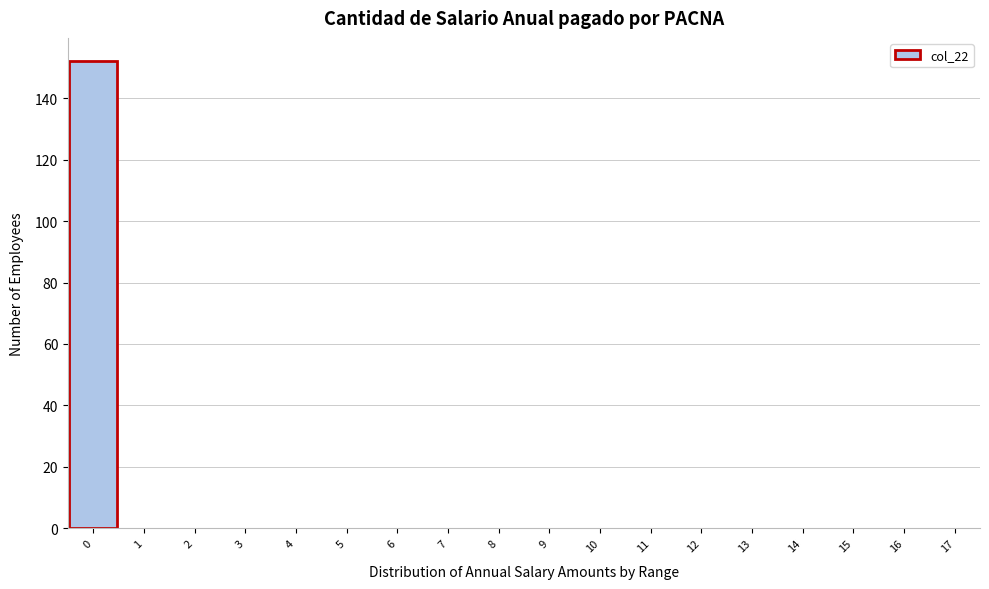

Over which range of the x-axis is the bar tallest?

-0.5 to 0.5